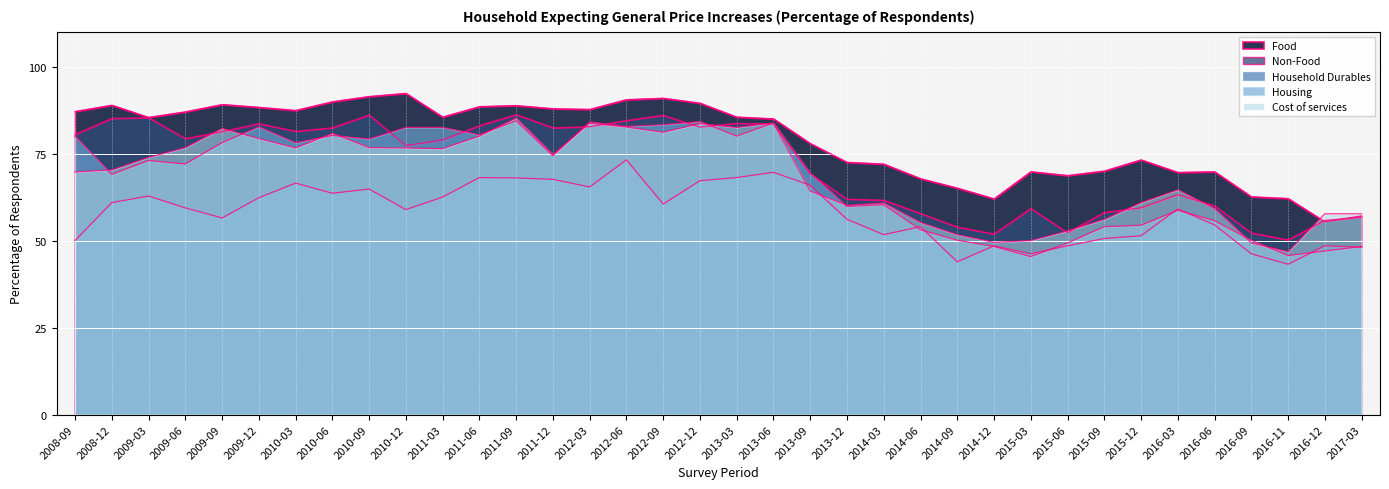

How many data points in Non-Food are above 79?

18